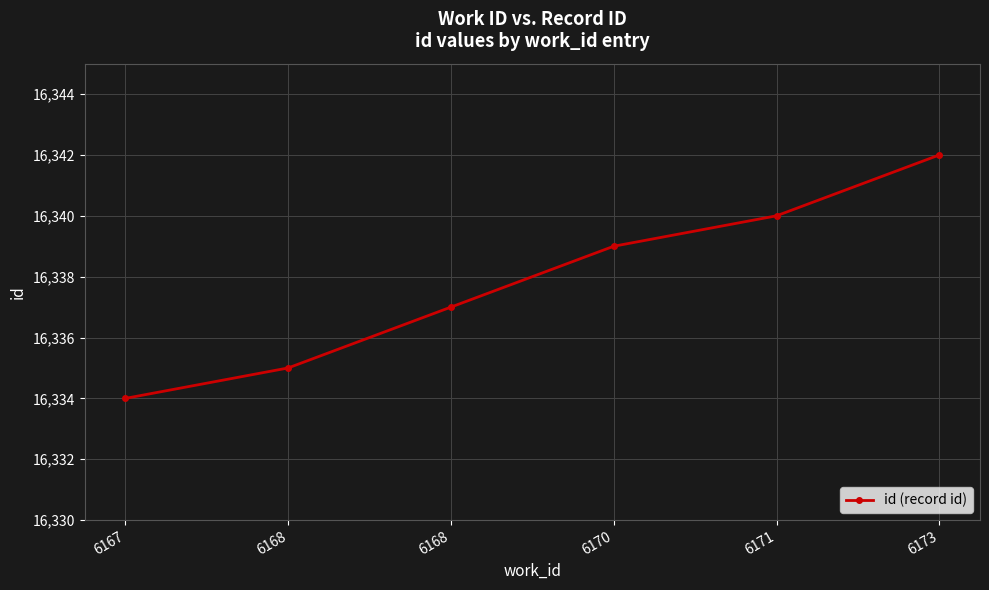

True or false: there are more than 0 points higher than both neighbors.

False